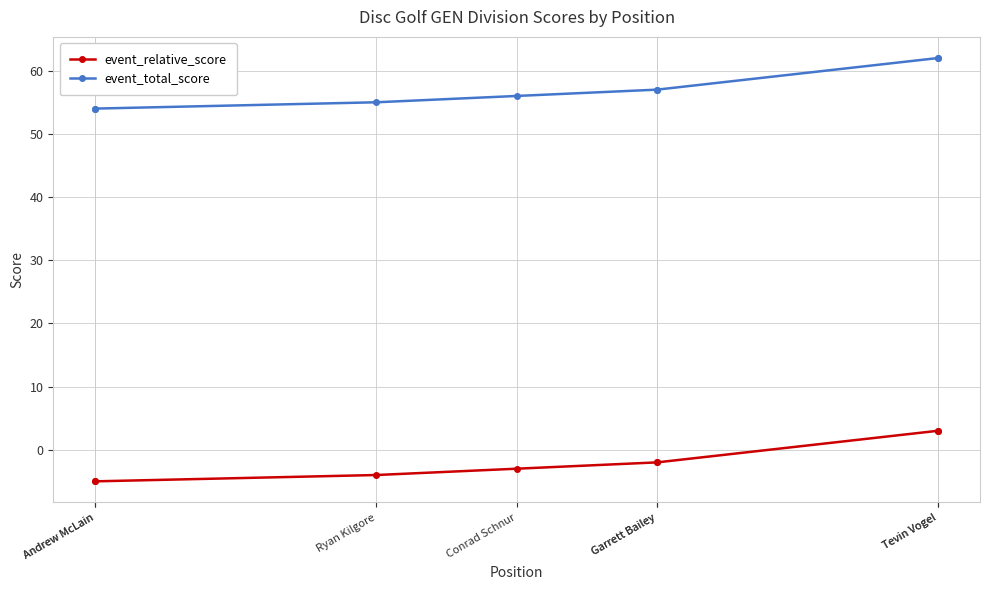

Rank the series by their average value, from lowest to highest.

event_relative_score, event_total_score